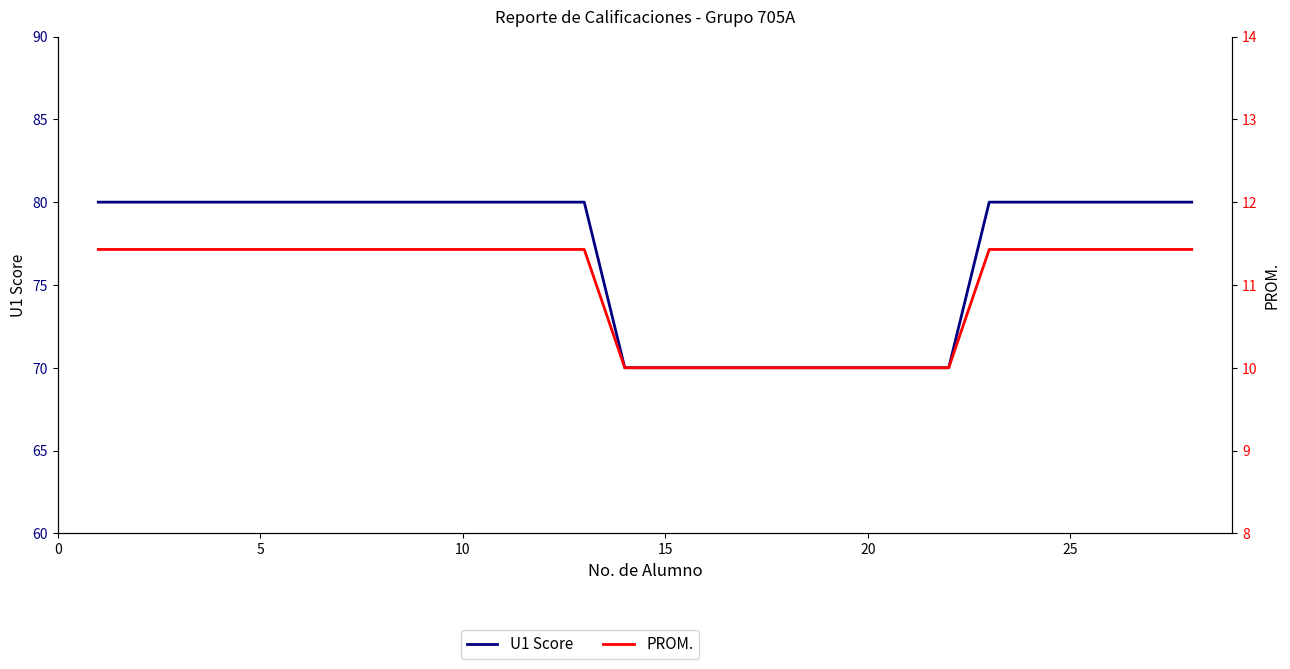

Rank the series at 20 from lowest to highest value.

PROM., U1 Score